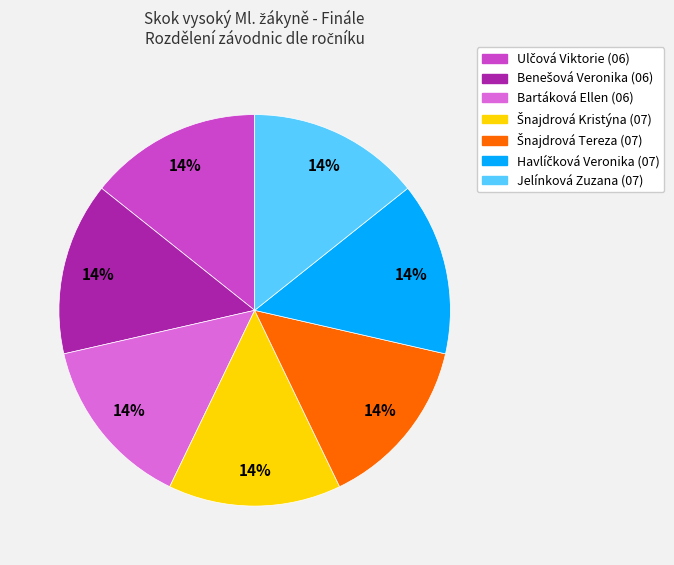

To the nearest percent, what percentage of the pie is Bartáková Ellen (06)?

14%